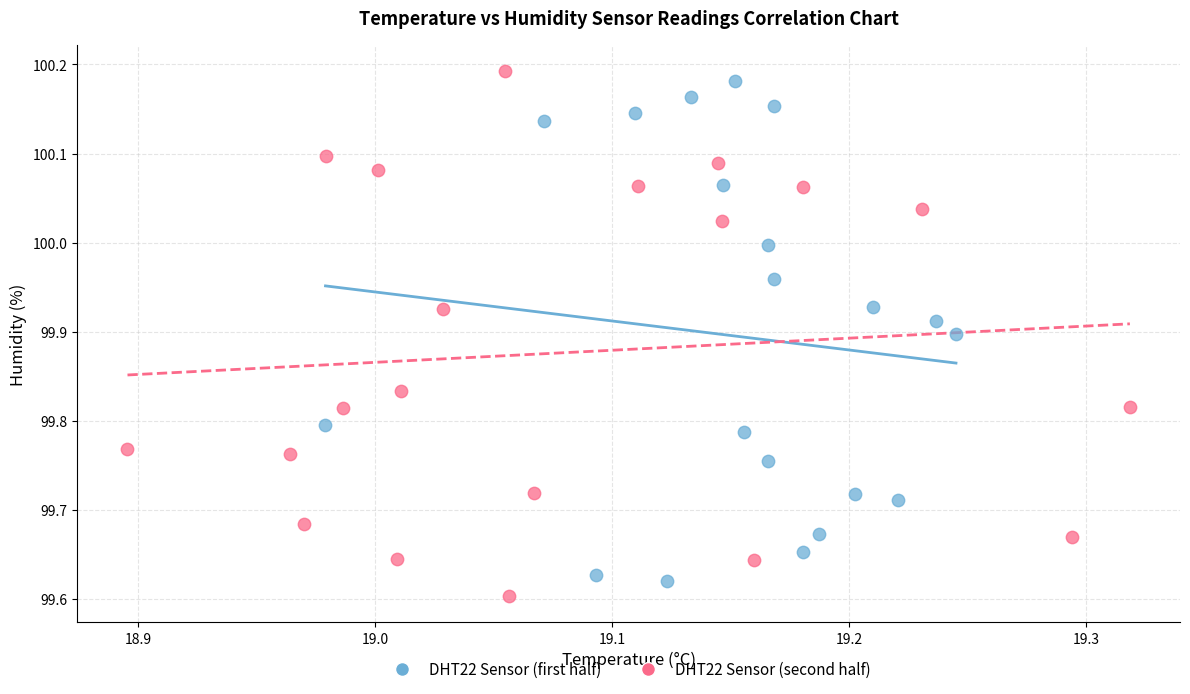

What are all the series names shown in the legend?

DHT22 Sensor (first half), DHT22 Sensor (second half)